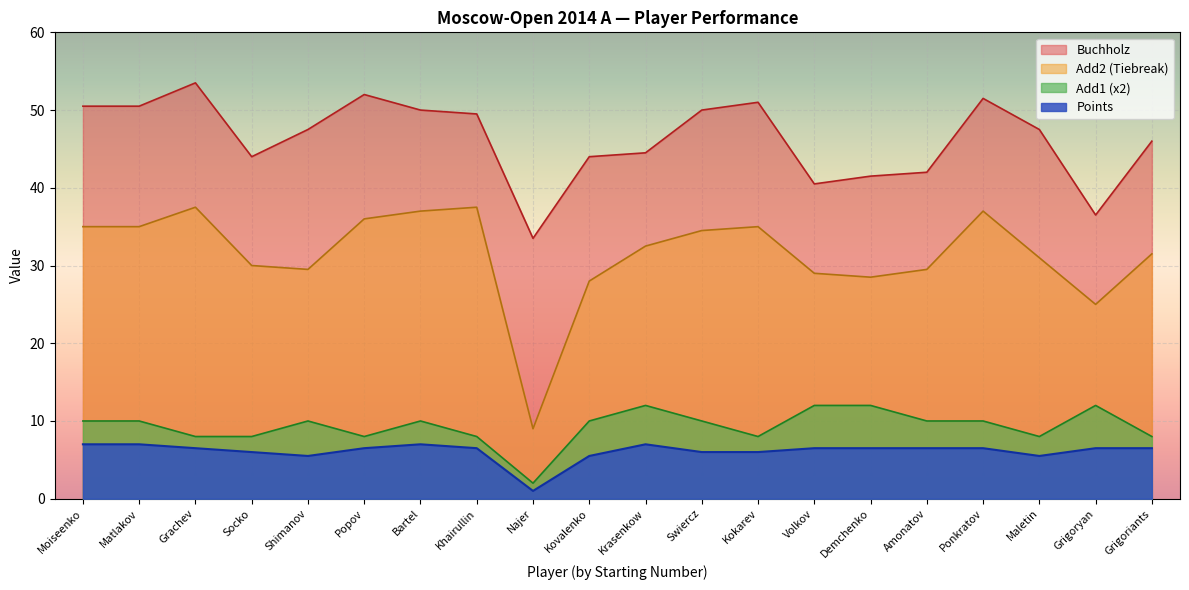

At which label is Buchholz closest to 43?

Socko